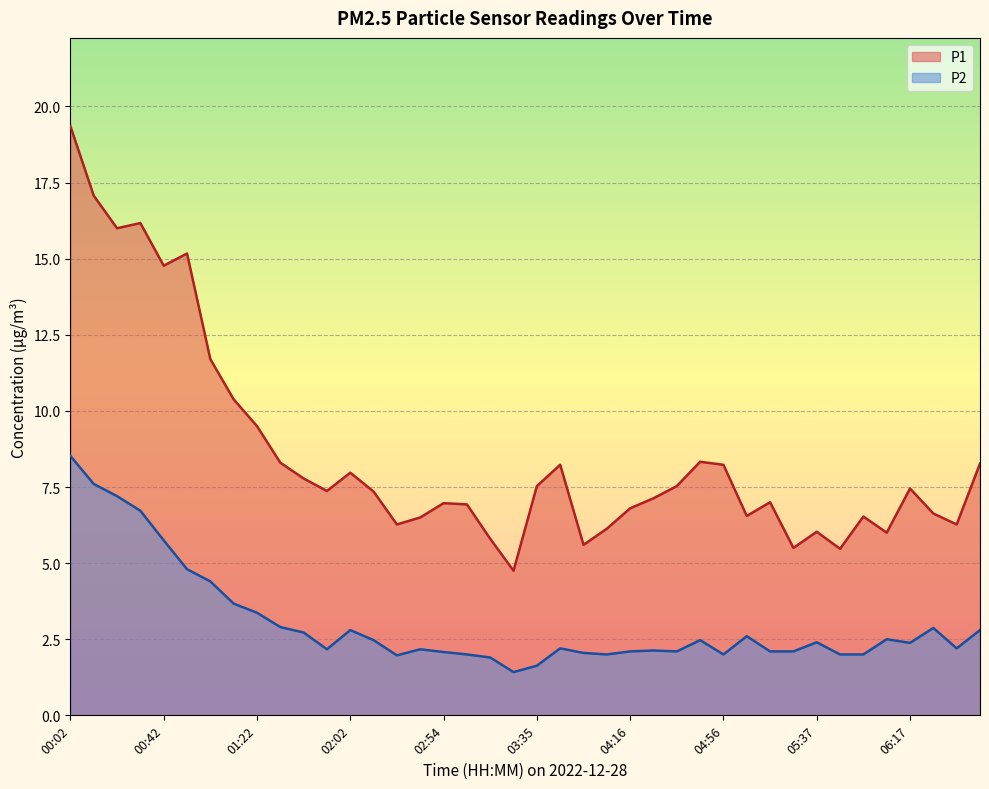

Between 01:52 and 06:27, which is larger?

01:52